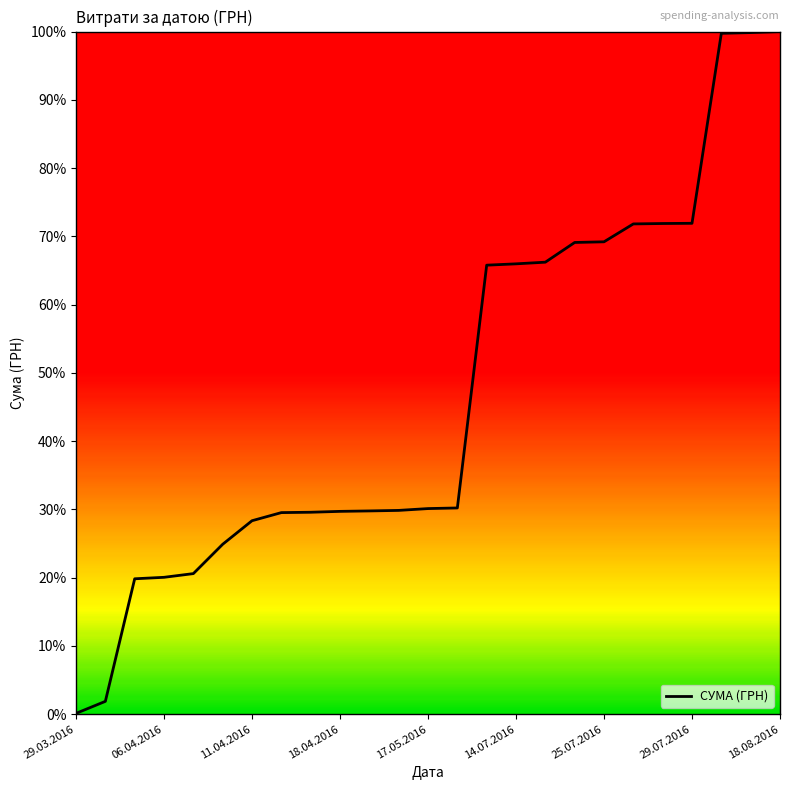

What is the difference between the second highest and minimum values?

99.7